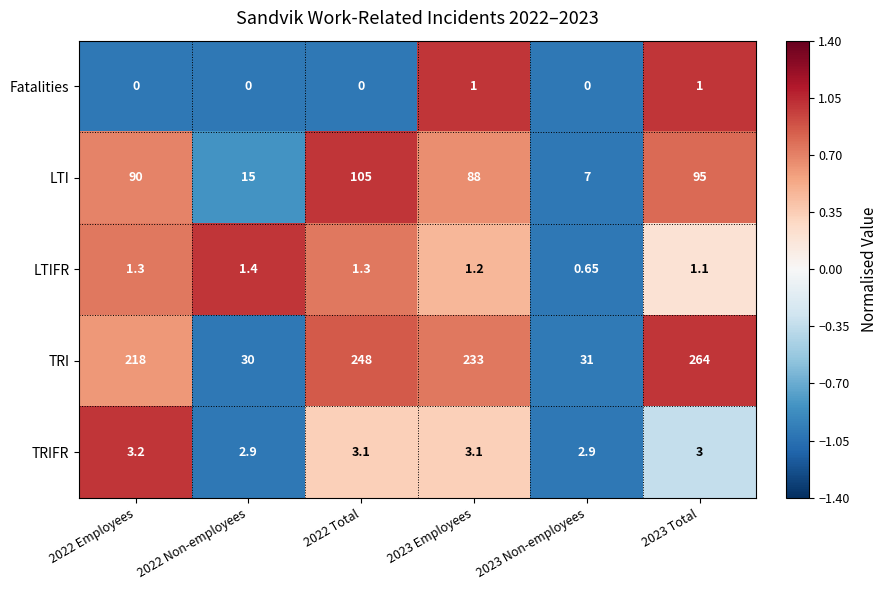

Is the value of Fatalities at 2022 Total greater than the value of LTIFR at 2023 Total?

No